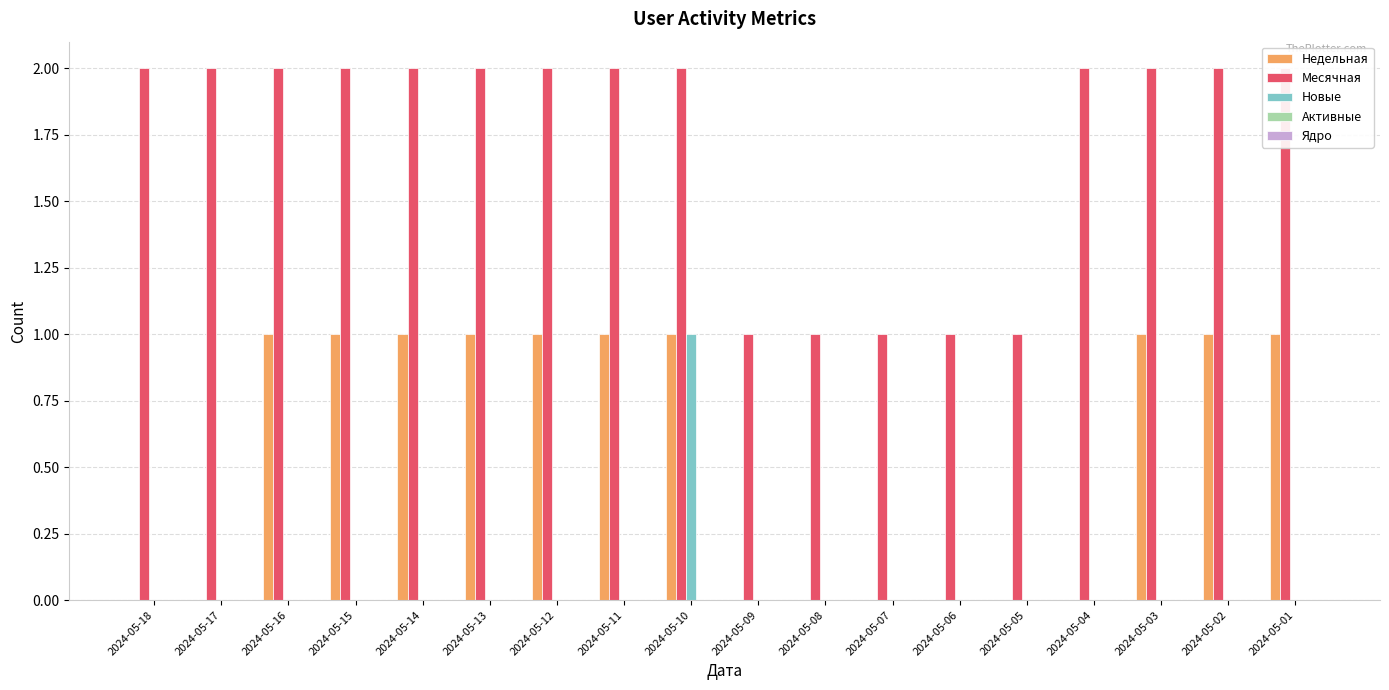

List the labels in order of Активные value, largest first.

2024-05-18, 2024-05-17, 2024-05-16, 2024-05-15, 2024-05-14, 2024-05-13, 2024-05-12, 2024-05-11, 2024-05-10, 2024-05-09, 2024-05-08, 2024-05-07, 2024-05-06, 2024-05-05, 2024-05-04, 2024-05-03, 2024-05-02, 2024-05-01